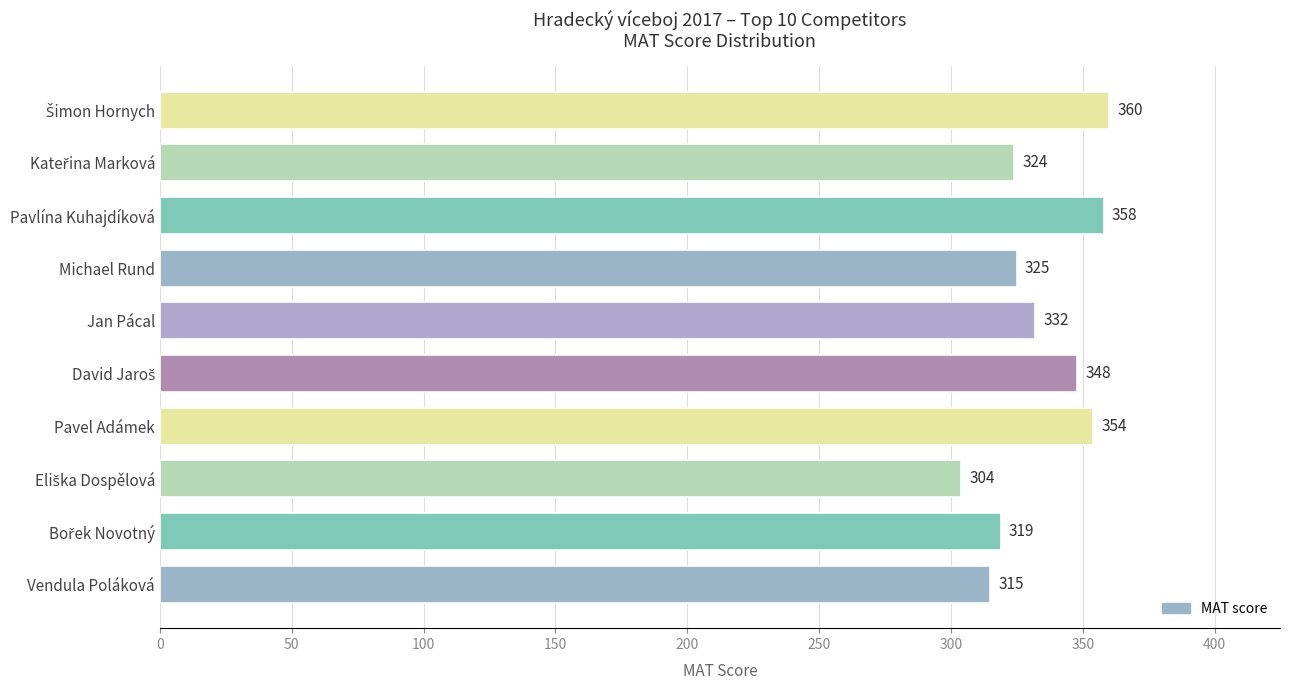

What is the label of the 8th bar from the bottom?

Pavlína Kuhajdíková